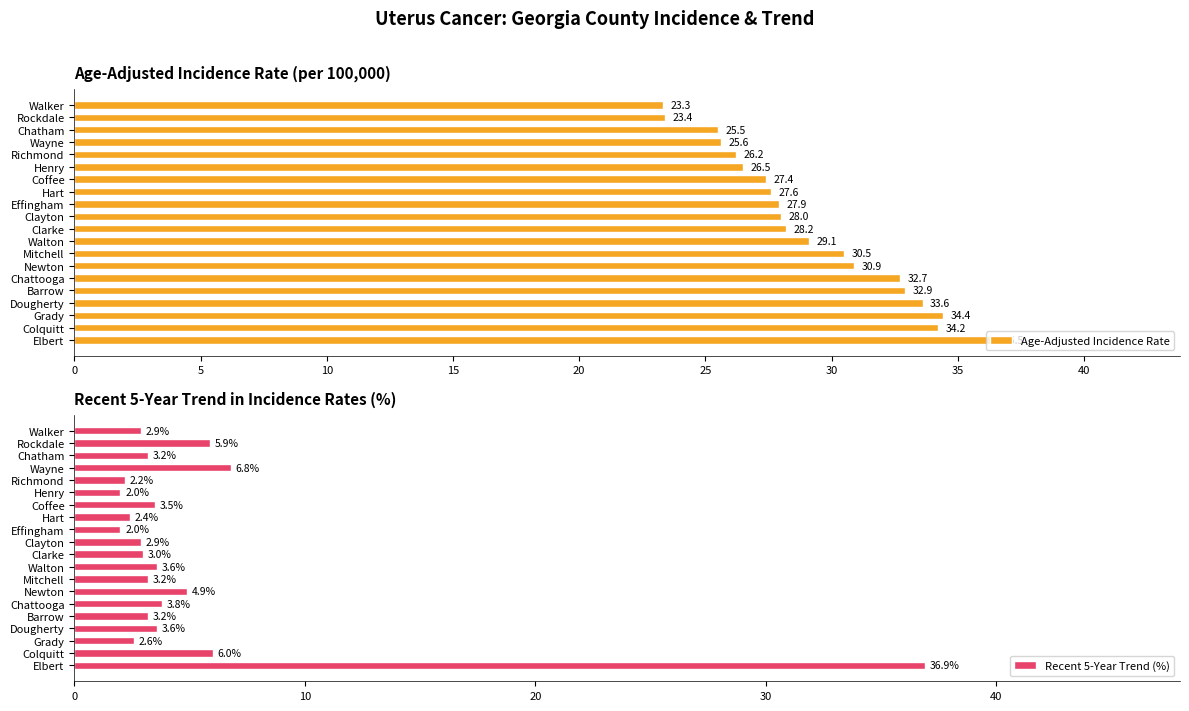

Reading left to right, extract all data points from this chart.

Age-Adjusted Incidence Rate: 36.5	34.2	34.4	33.6	32.9	32.7	30.9	30.5	29.1	28.2	28.0	27.9	27.6	27.4	26.5	26.2	25.6	25.5	23.4	23.3
Recent 5-Year Trend (%): 36.9	6.0	2.6	3.6	3.2	3.8	4.9	3.2	3.6	3.0	2.9	2.0	2.4	3.5	2.0	2.2	6.8	3.2	5.9	2.9